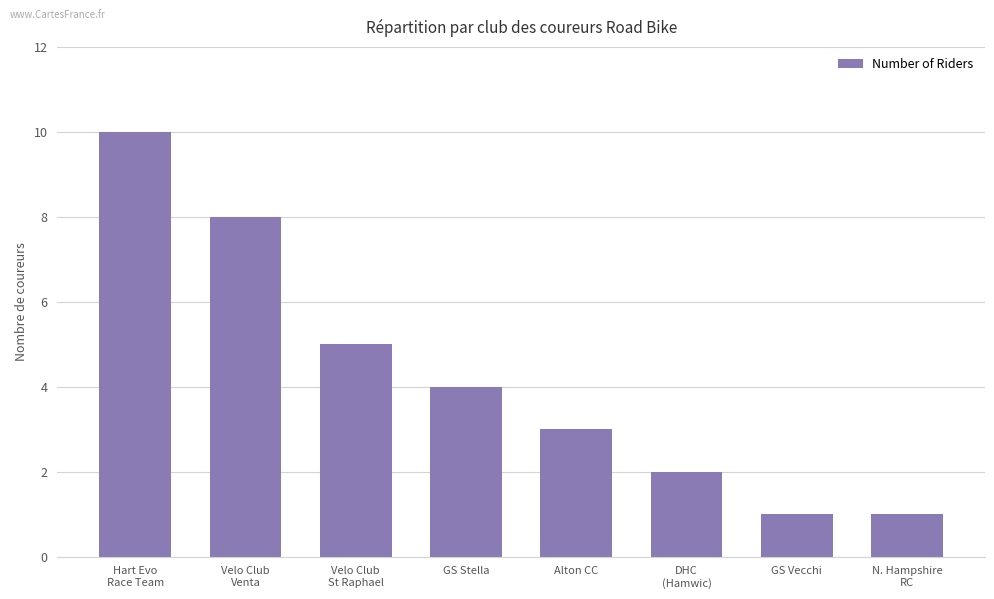

Are the bars horizontal?

No